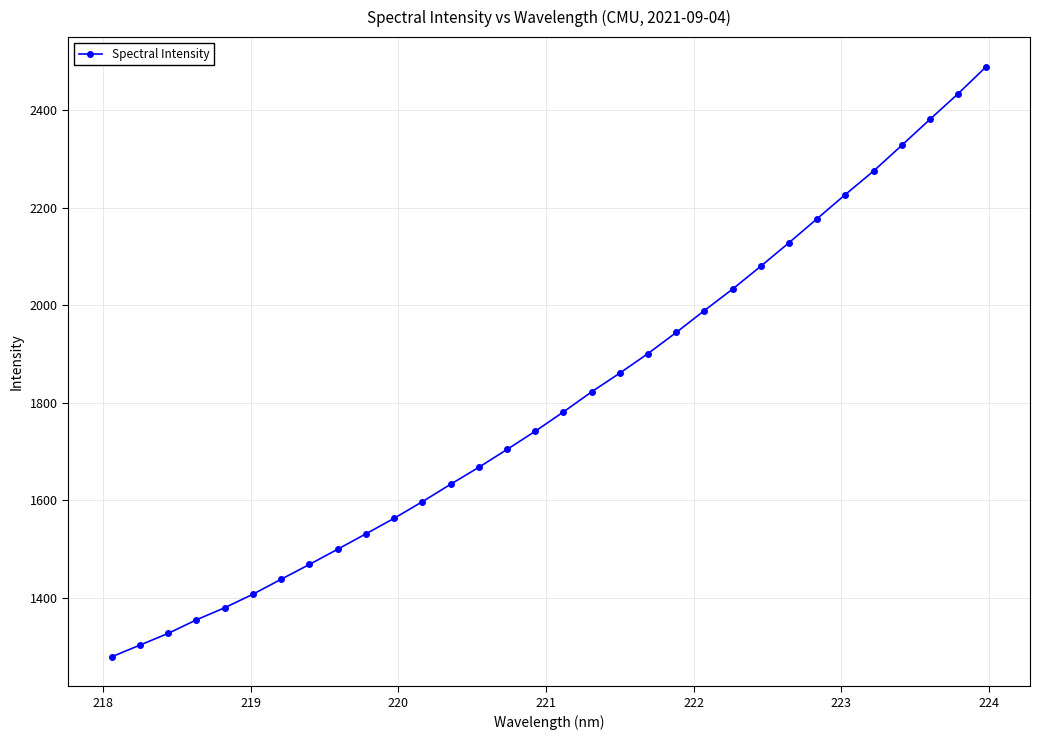

What is the value of the 9th point from the left?

1499.3